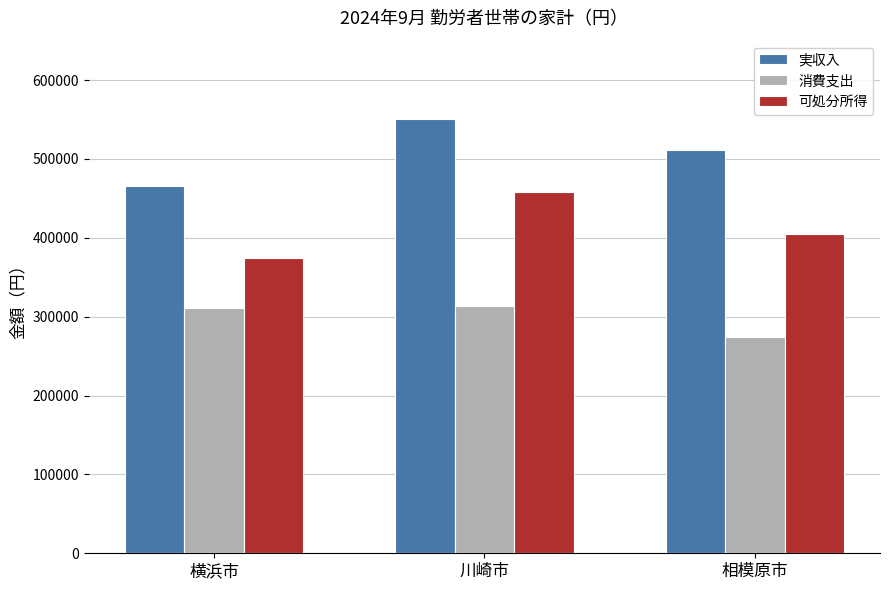

What is the difference between the 消費支出 values at 相模原市 and 川崎市?

38452